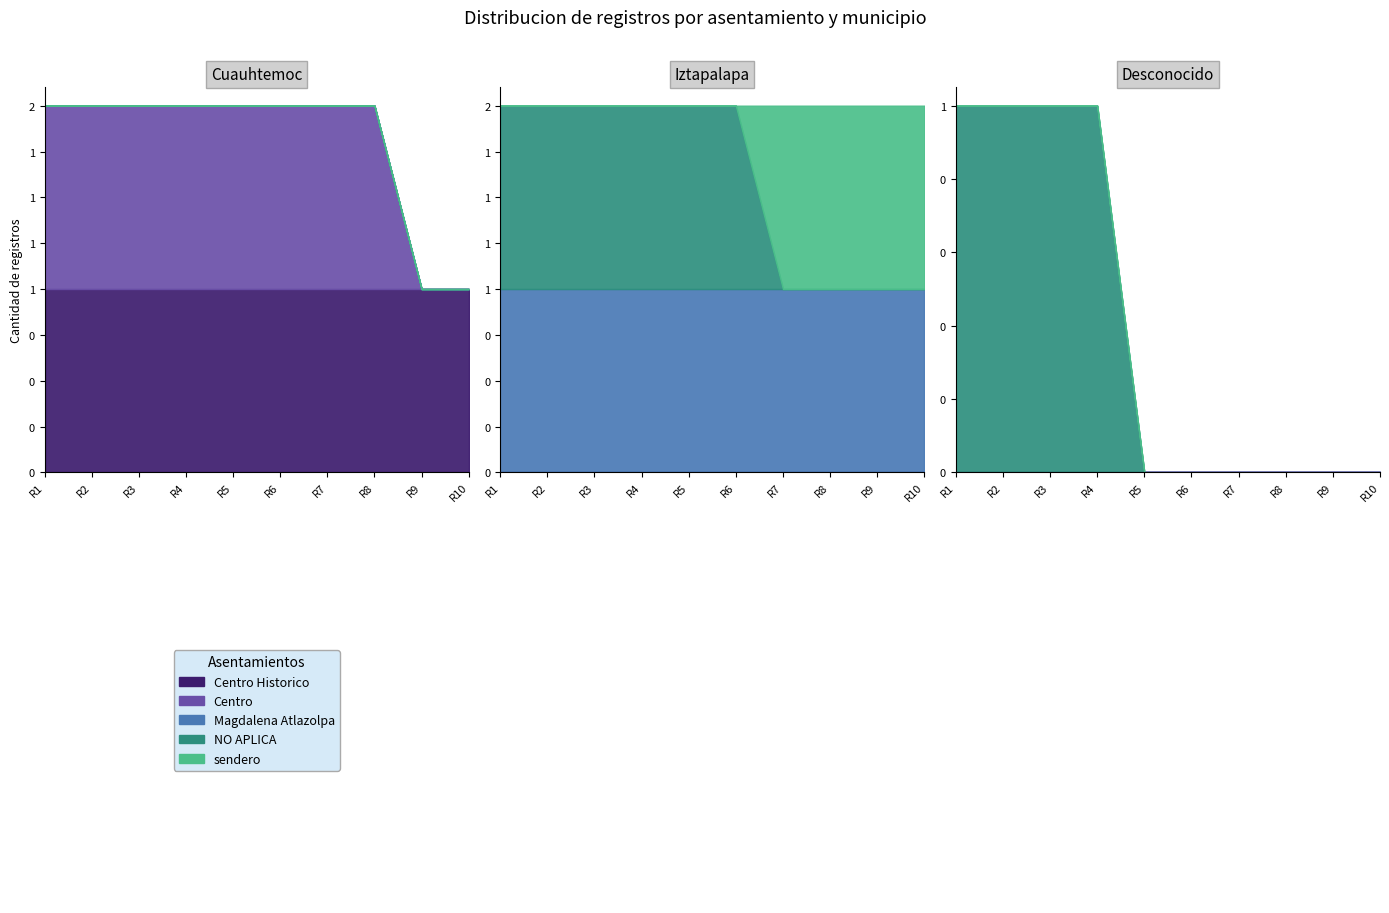

What is the sum of the Centro values at 19 and 5?

1